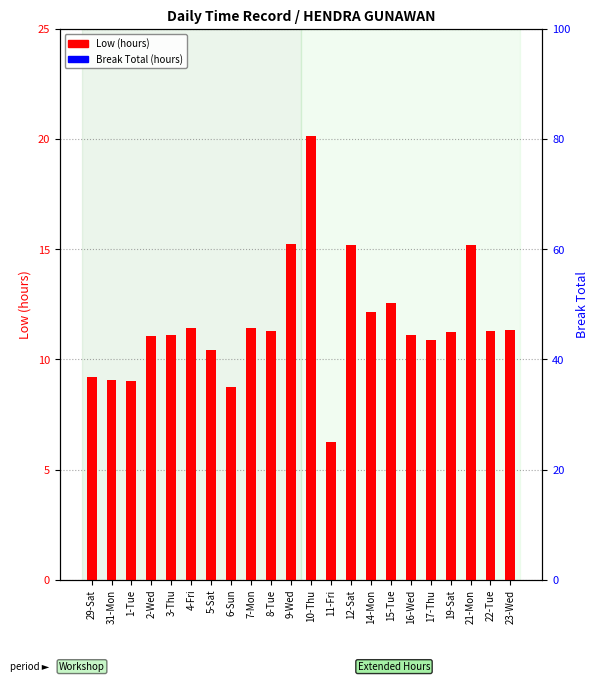

Which series has the widest spread of values?

Low (hours)